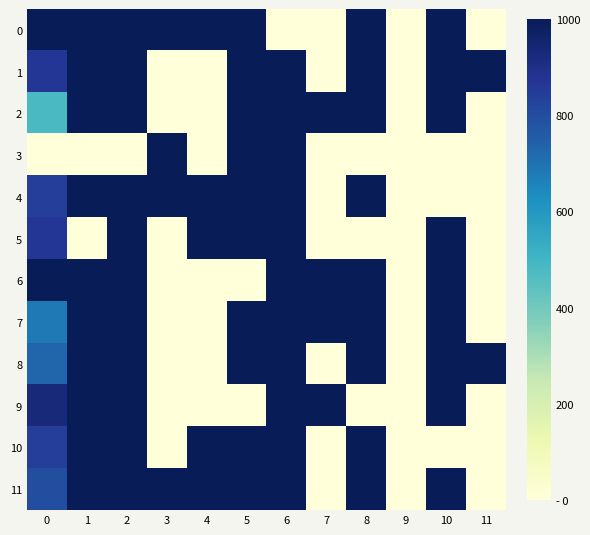

How many series are shown in this chart?

12